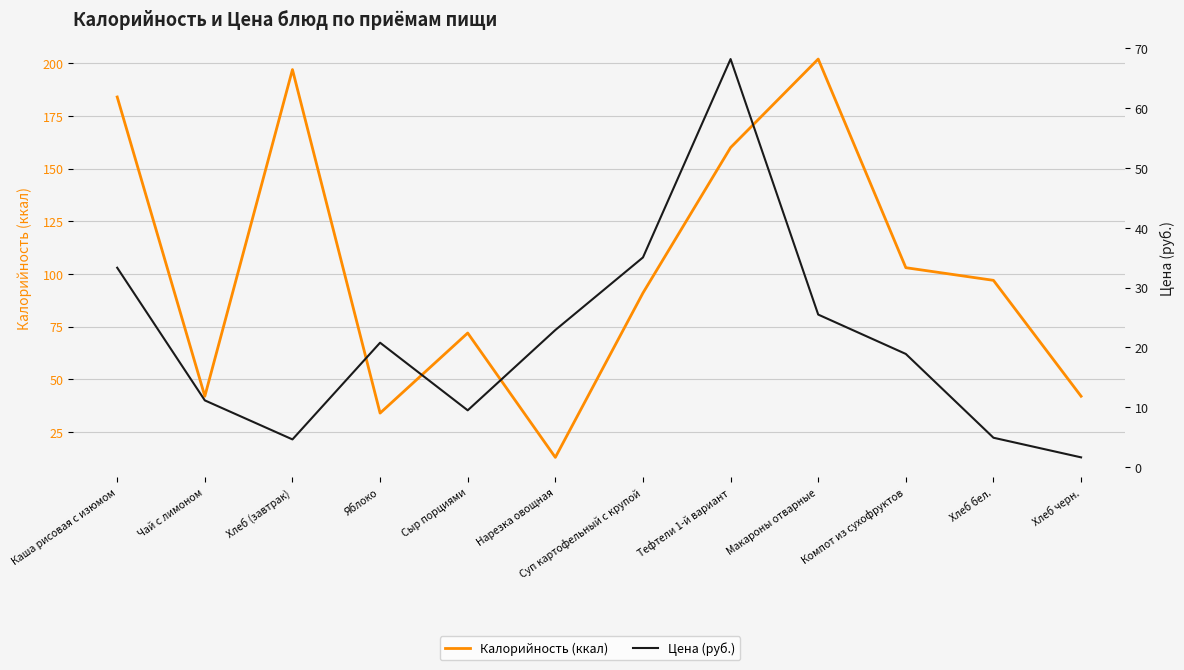

Count the number of categories in the chart.

12